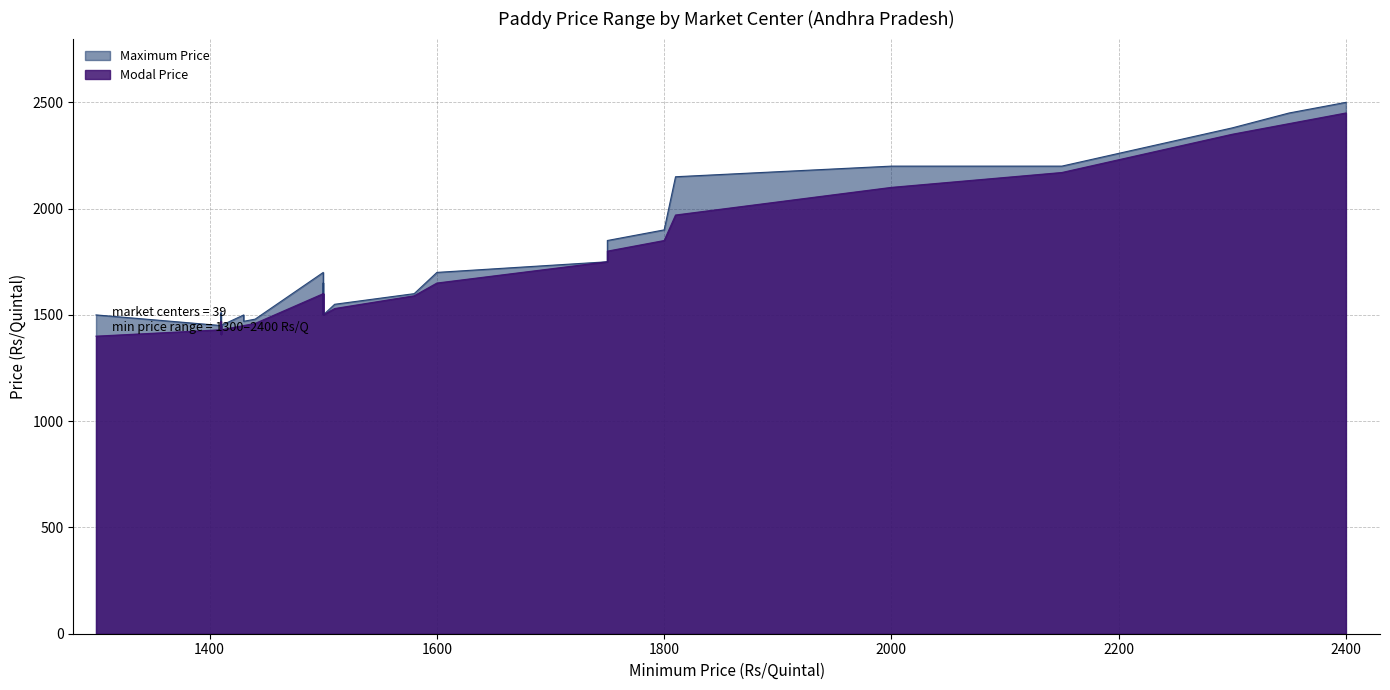

What is the average value of the Maximum Price series?

1655